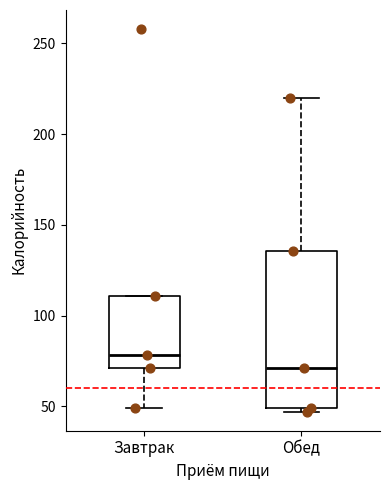

Comparing the boxes themselves (not the whiskers), which one is the tallest?

Обед